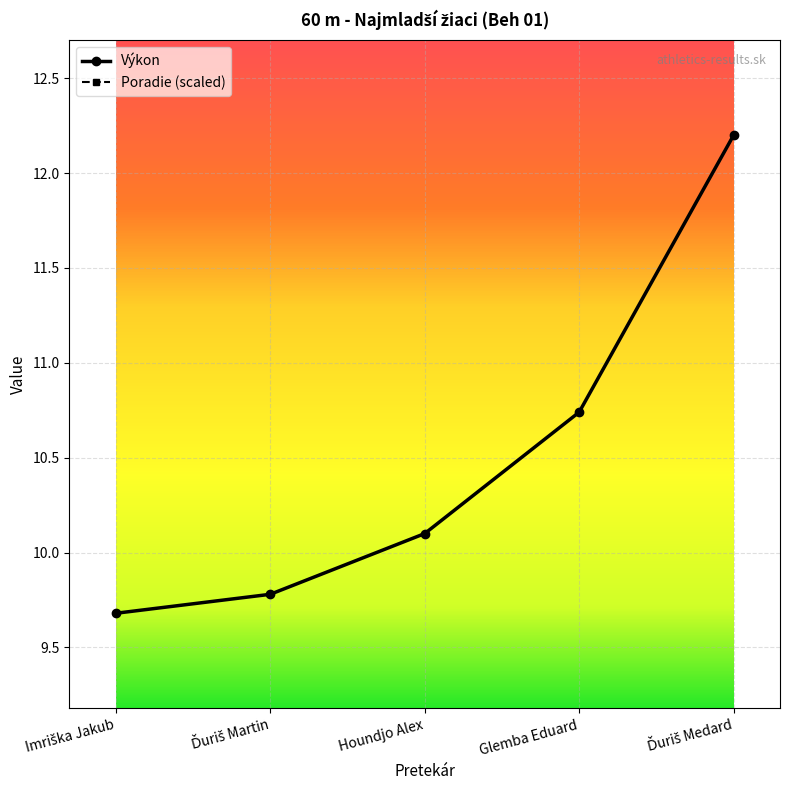

List the series in order of their overall mean, highest first.

Výkon, Poradie (scaled)